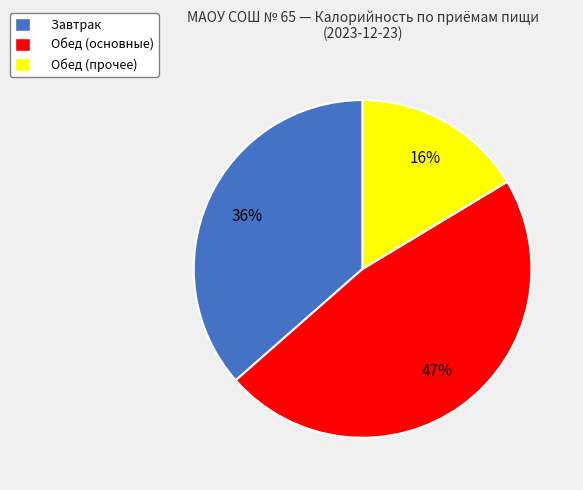

To the nearest percent, what is the average slice percentage?

33%